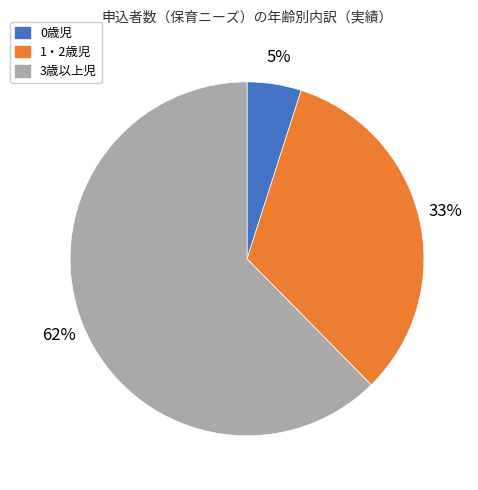

To the nearest percent, what is the combined percentage of 1・2歳児 and 0歳児?

38%